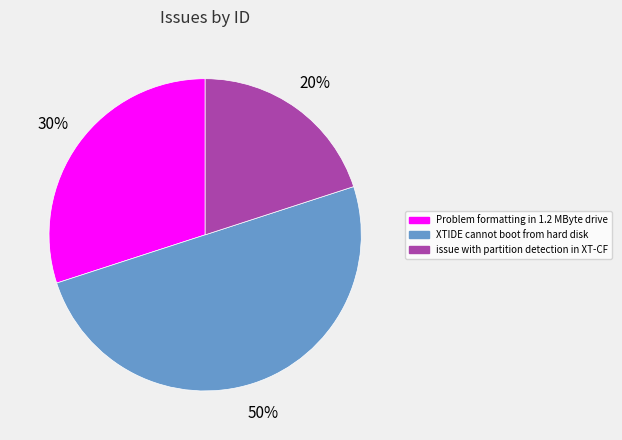

What is the largest slice in the pie chart?

XTIDE cannot boot from hard disk